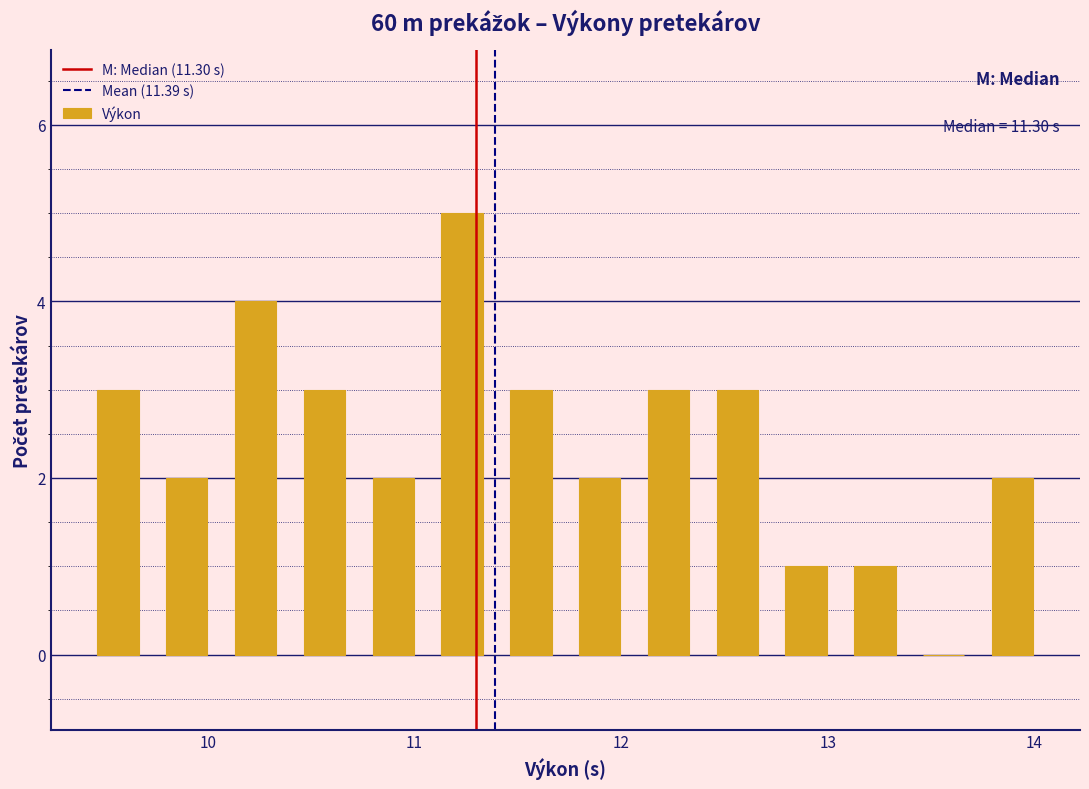

Read against the x-axis, roughly where is the centre of the tallest bar?

11.2